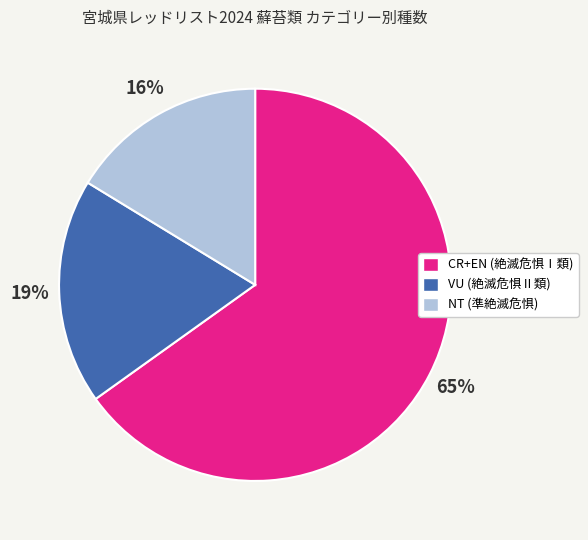

What percentage is the CR+EN slice, to the nearest percent?

65%